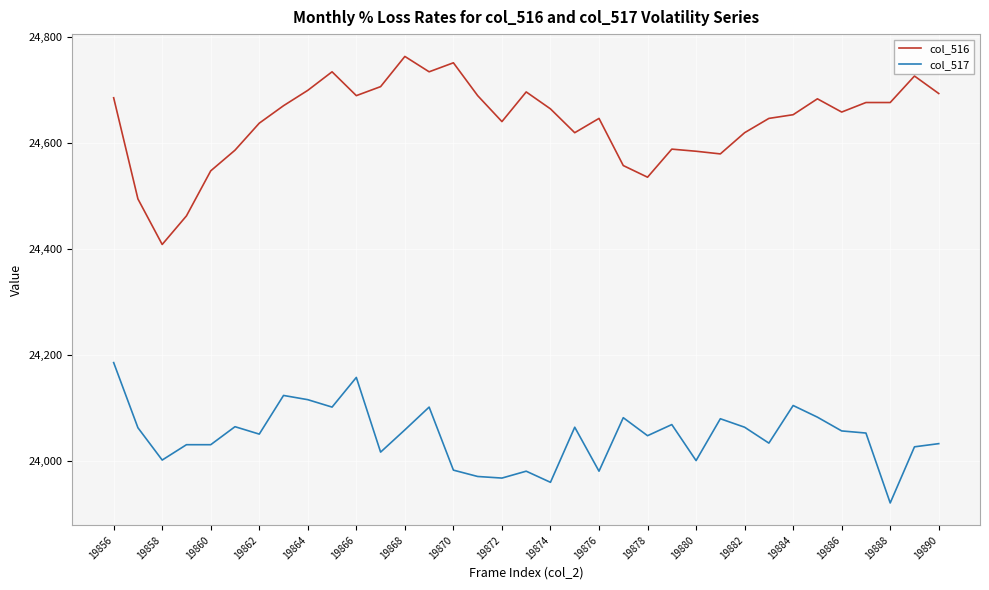

Which series has the widest spread of values?

col_516